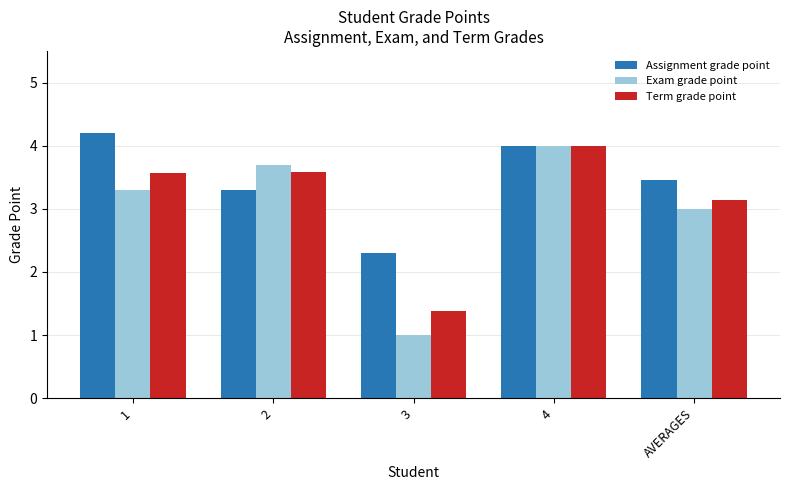

The Assignment grade point series shows 0.9 at 2. True or false?

False